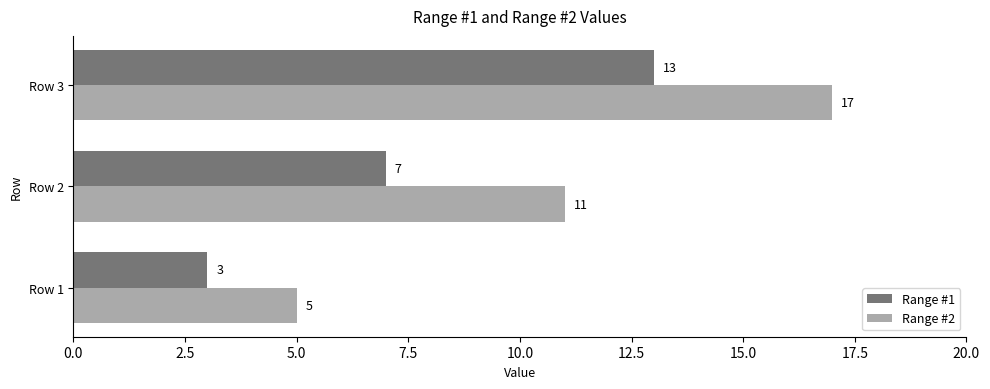

How many Range #2 values are between 5 and 17?

3